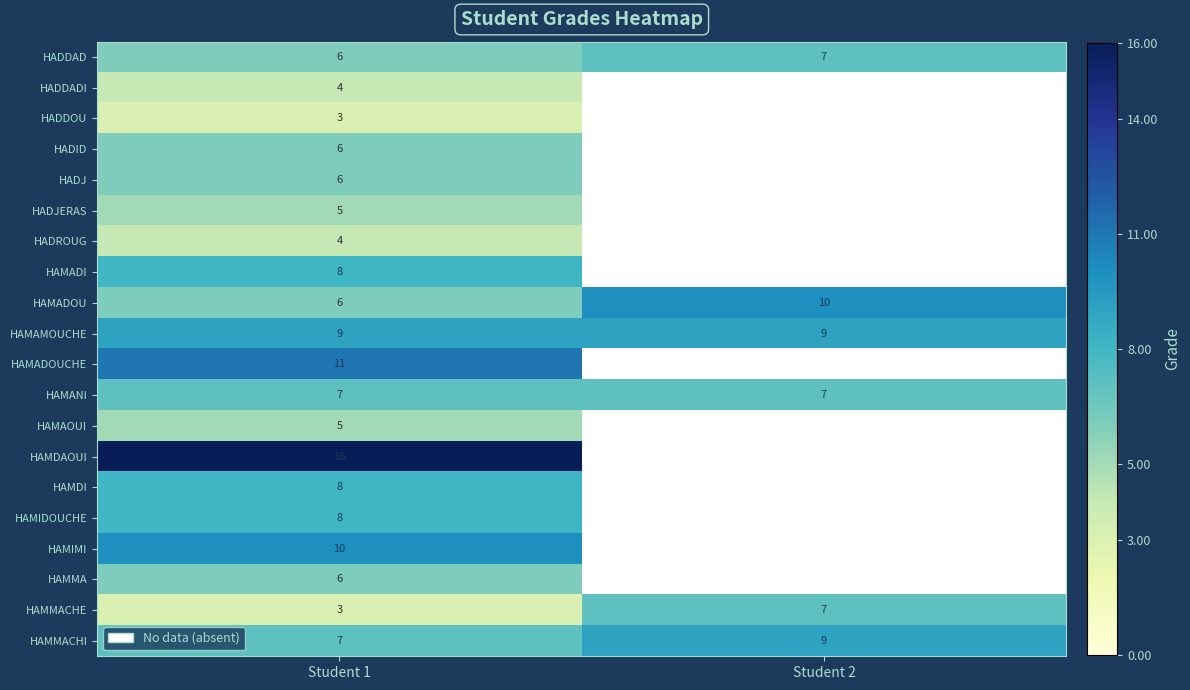

At which category is the sum across all series the highest?

Student 1